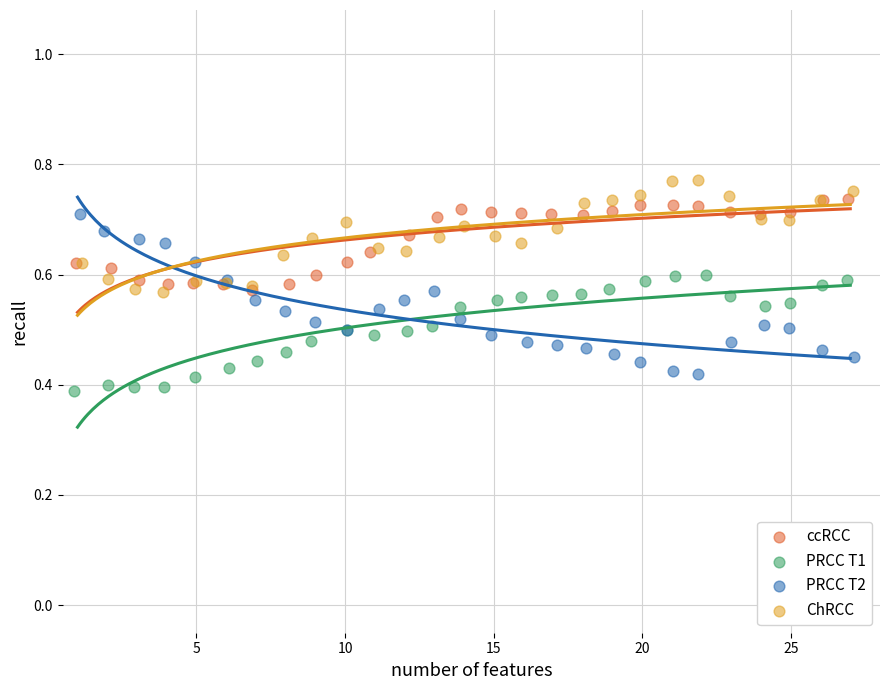

Which series has the largest Y range (max minus min)?

PRCC T2